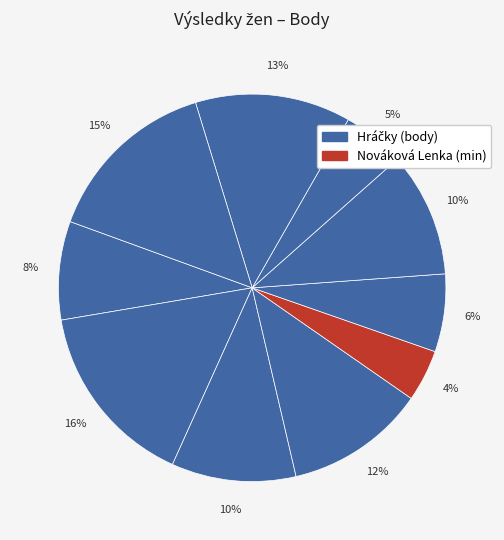

Rank the categories by value from lowest to highest.

Nováková Lenka, Teichmanová Dáša, Pichová Iva, Bejrová Pavlína, Friebelová Yvona, Teichmanová Andrea, Klementová Věra, Teichmanová Jitka, Zelinková Aneta, Endlichová Petra